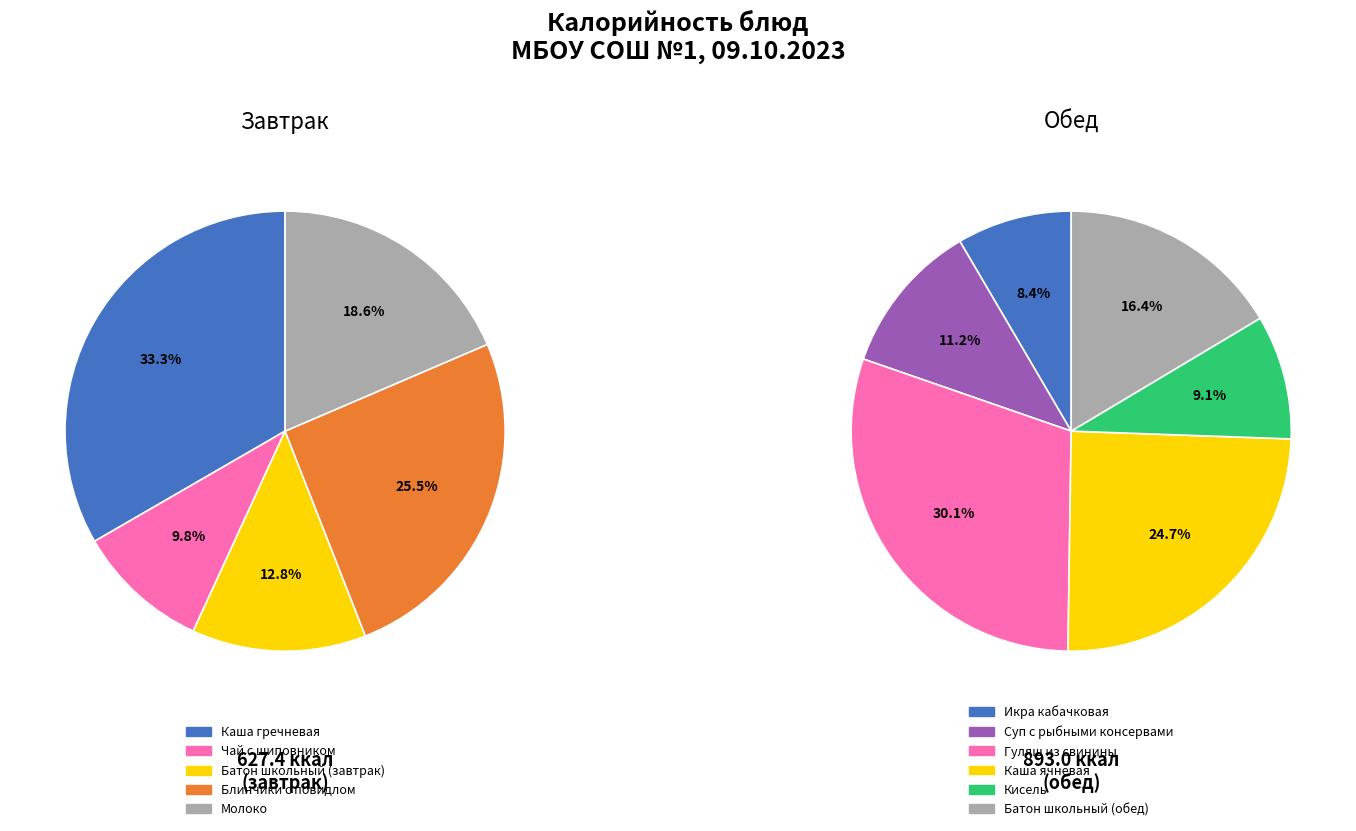

Is there any slice that represents more than half of the pie?

No